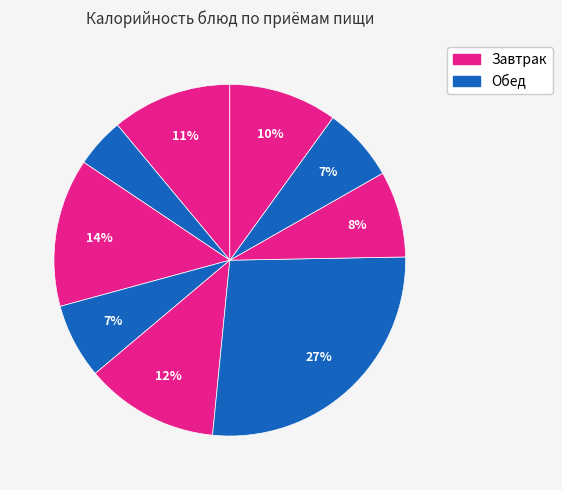

How many slices are in this pie chart?

9